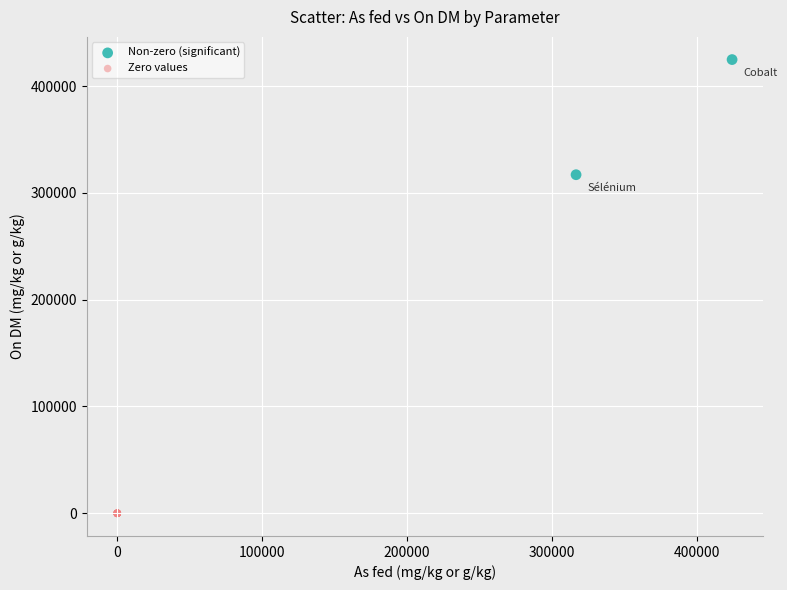

What are all the series names shown in the legend?

Non-zero (significant), Zero values